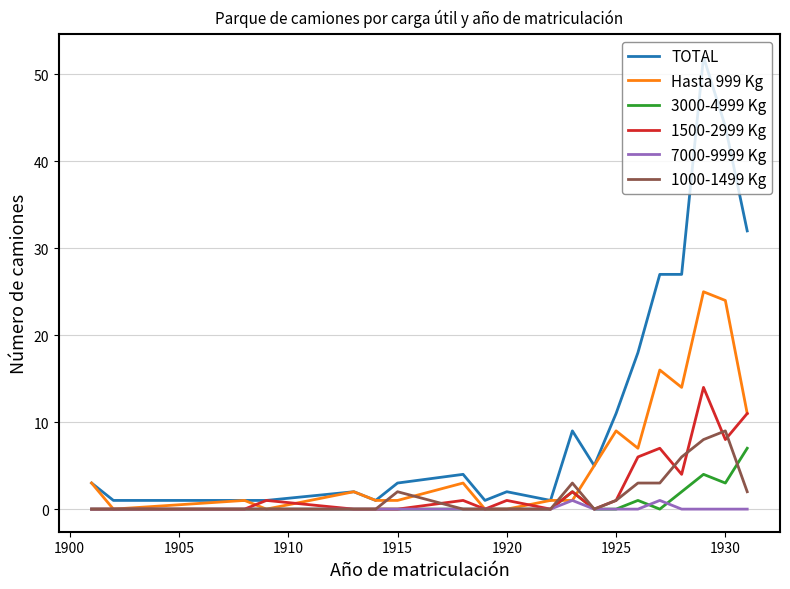

What is the maximum value for 3000-4999 Kg?

7